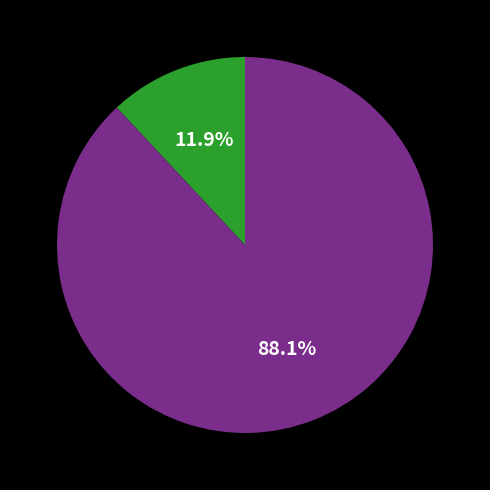

Is there a majority slice in this chart?

Yes